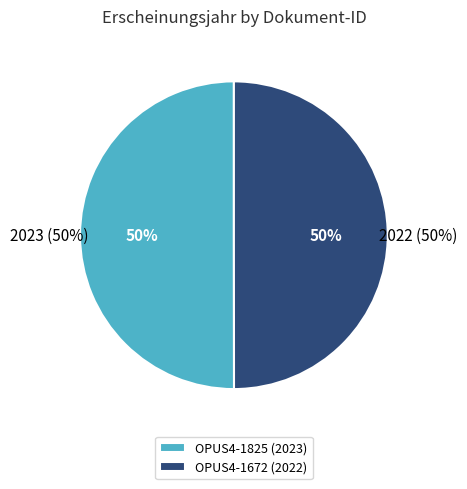

Count the number of slices in the pie.

2